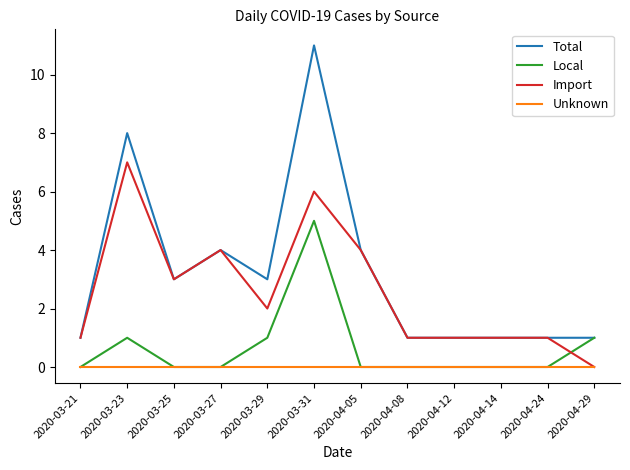

At which category does Total reach its first local valley?

2020-03-25